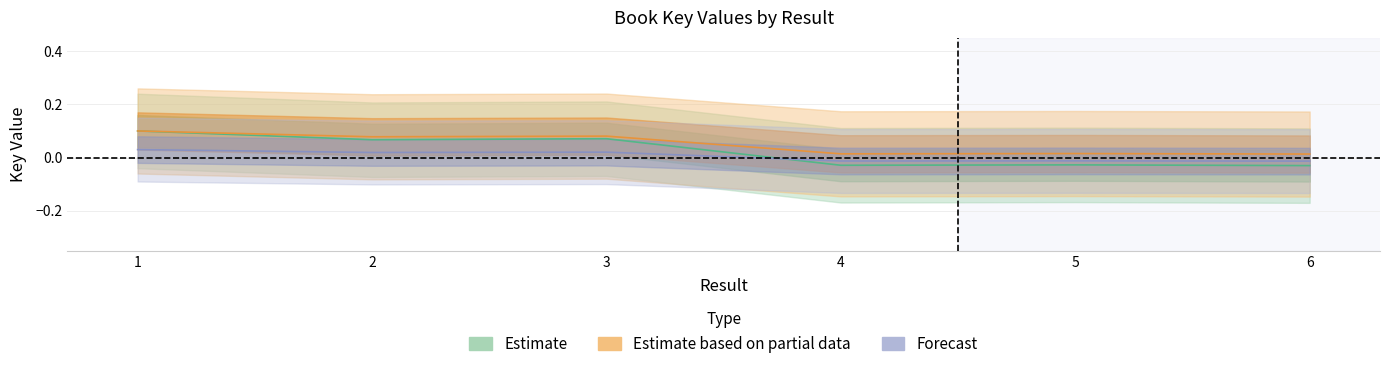

At how many categories does at least one series exceed 0?

6